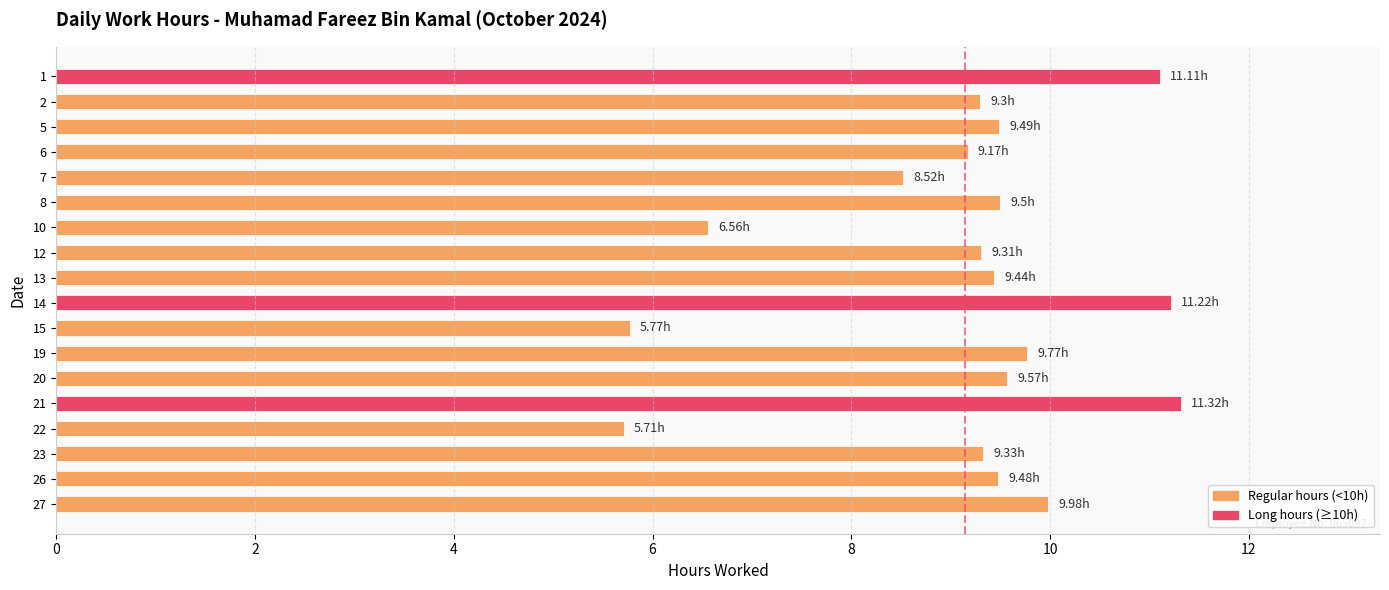

What is the maximum value shown in the chart?

11.3